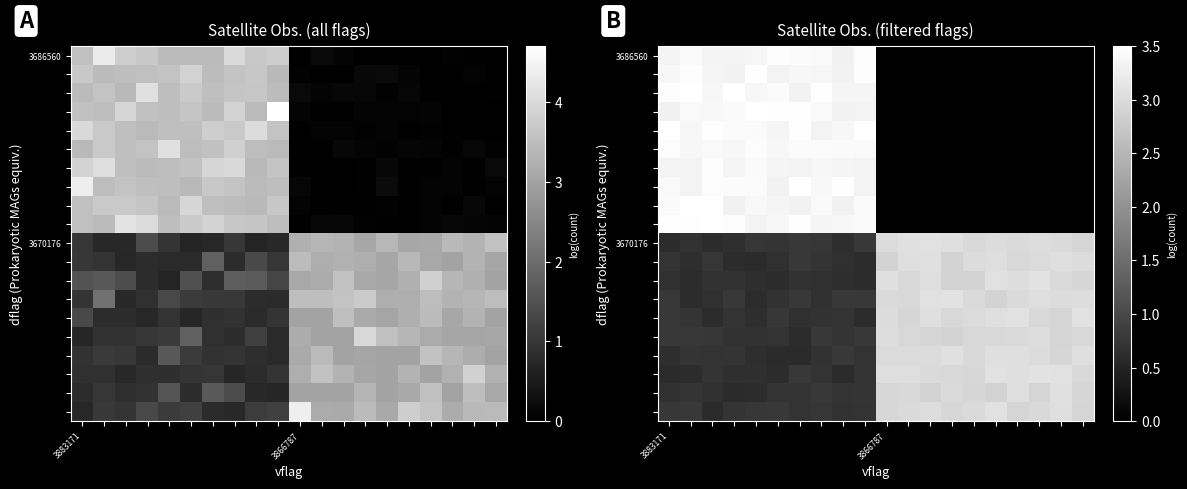

Where does the 3686560 series first go above 3?

3883171